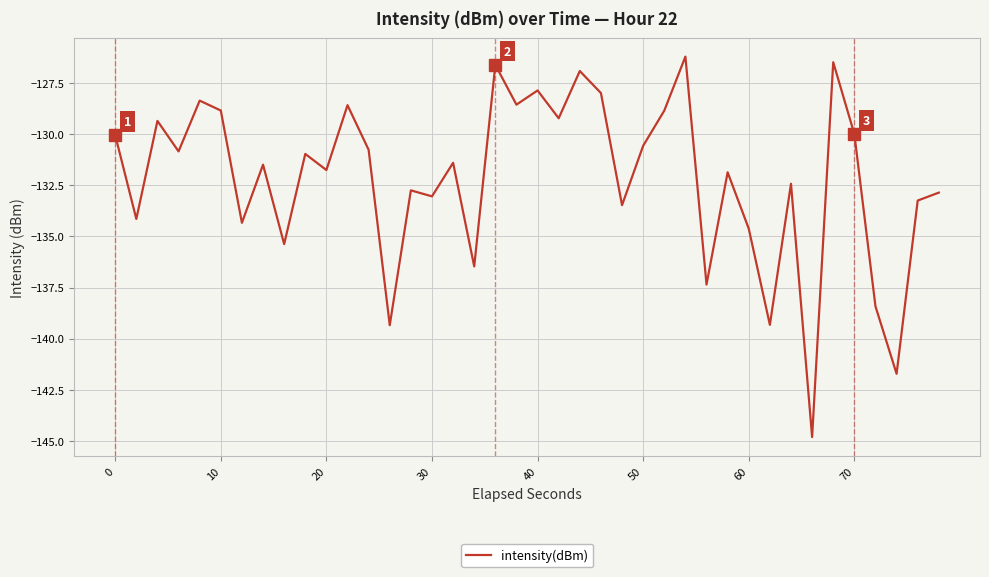

What is the smallest value displayed?

-144.8